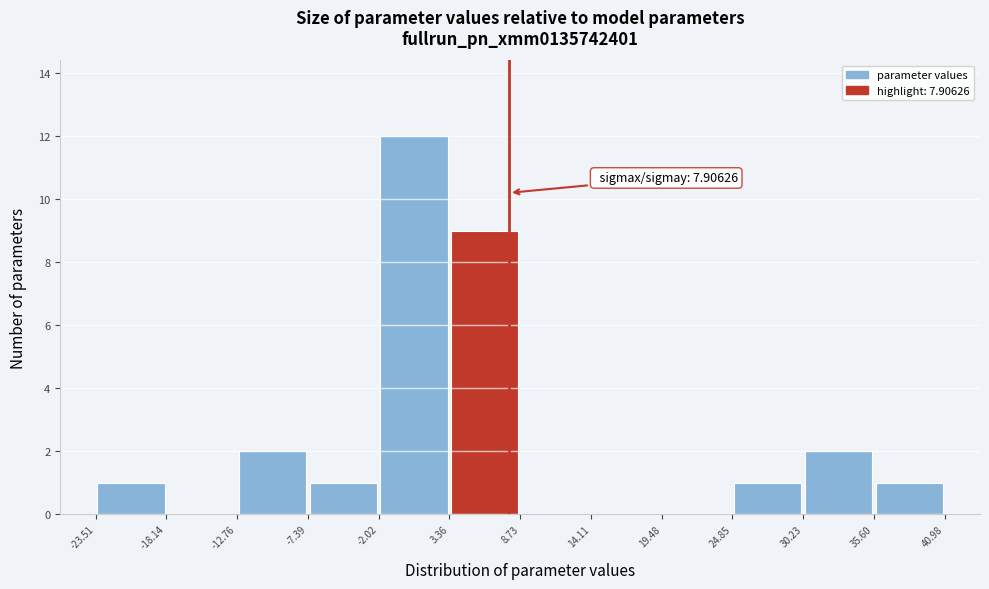

Which range on the x-axis has the tallest bar?

-2.02 to 3.36